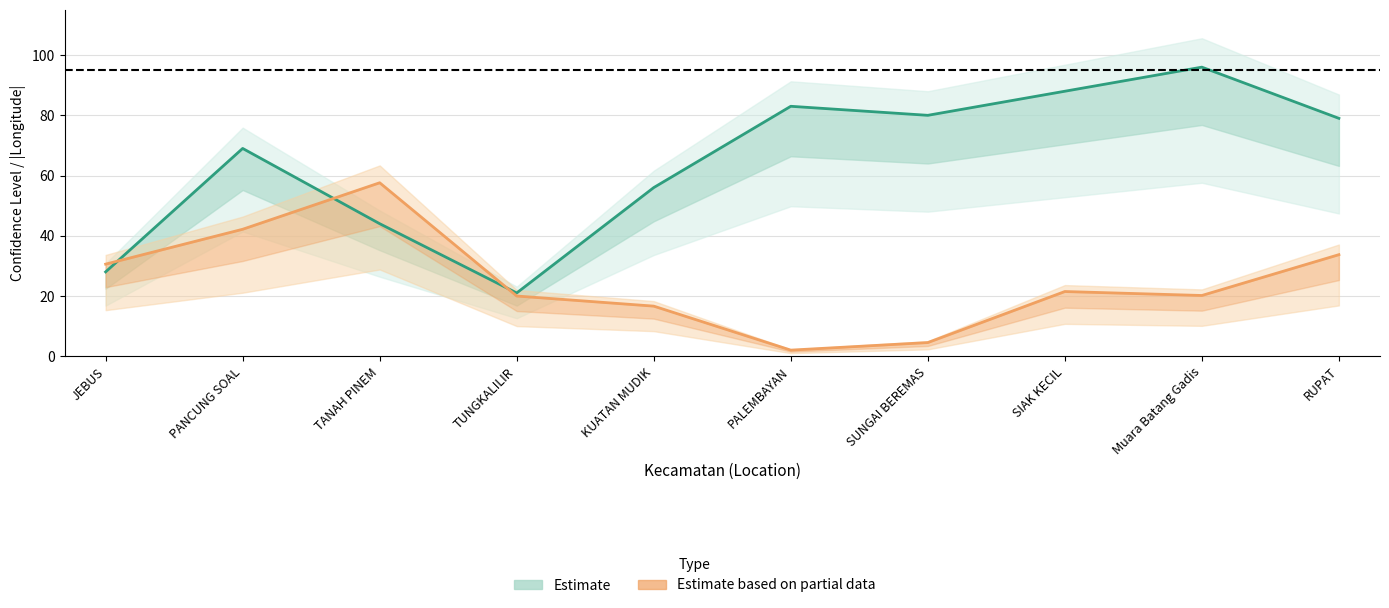

What is the sum of all Estimate (Confidence %) values?

644.0